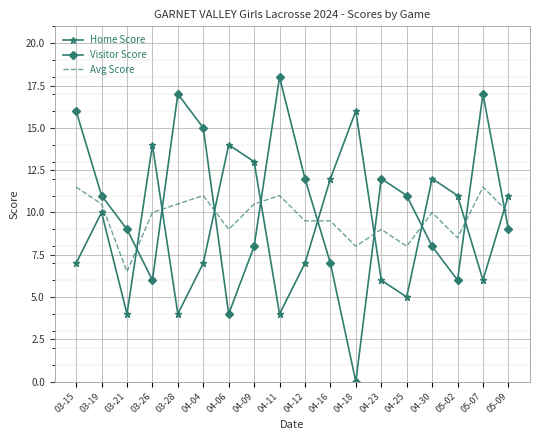

Between which two adjacent categories do Visitor Score and Avg Score first intersect?

03-21 and 03-26